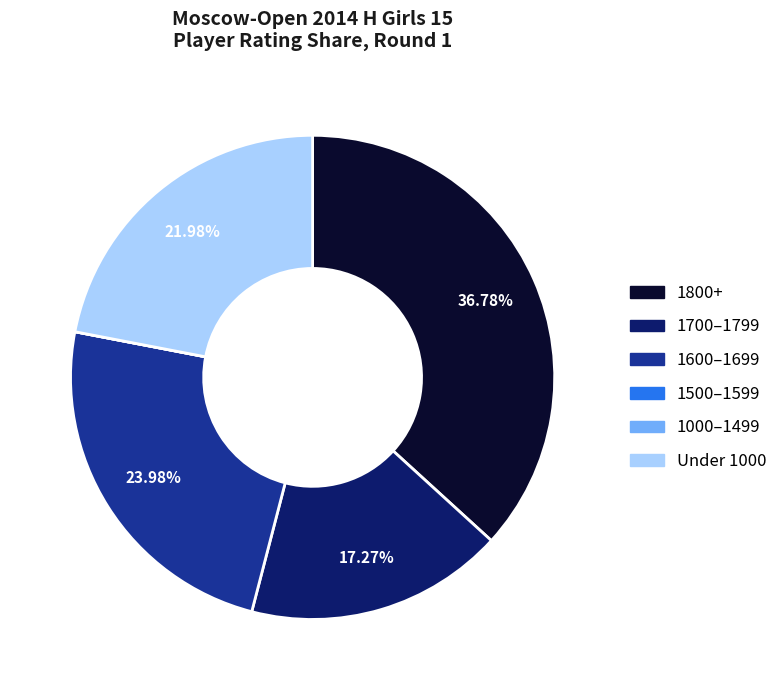

Does Under 1000 represent more than half of the total?

No